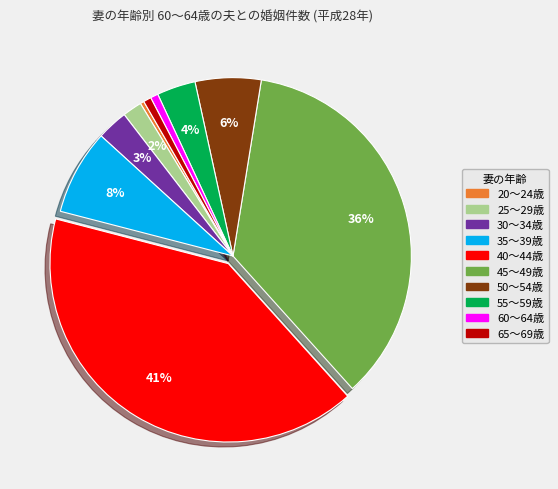

To the nearest percent, what is the difference between the largest and smallest slice percentages?

40%